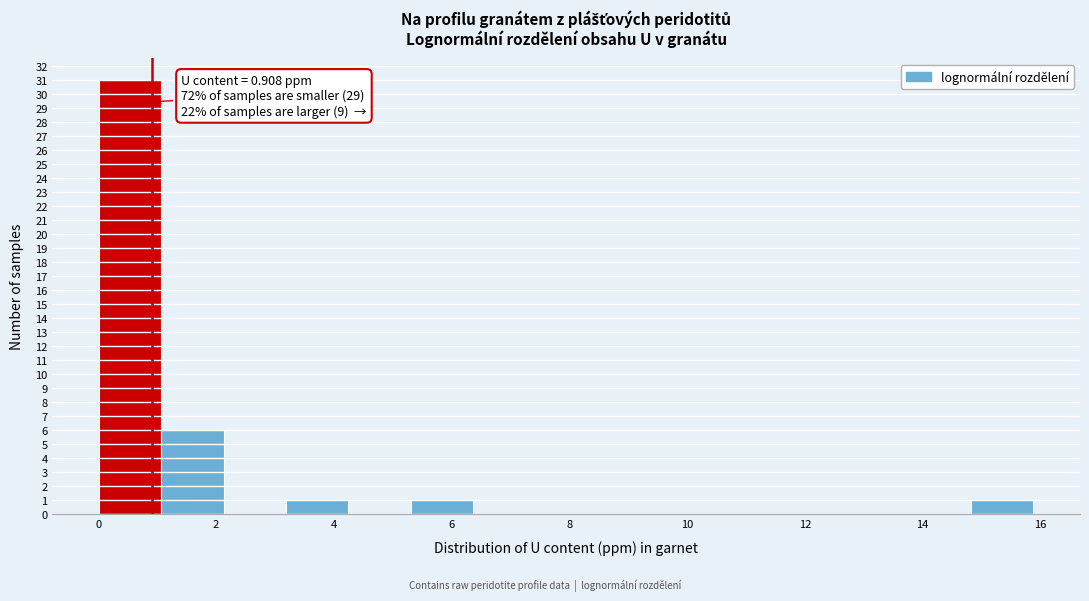

Over which range of the x-axis is the bar tallest?

0.0 to 1.0